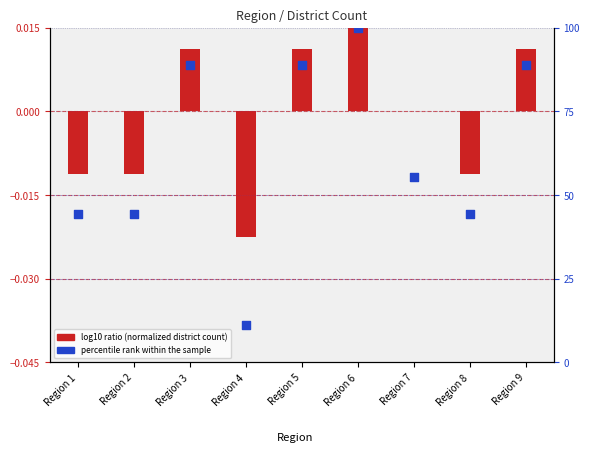

Which series reaches the minimum Y coordinate?

percentile rank within the sample